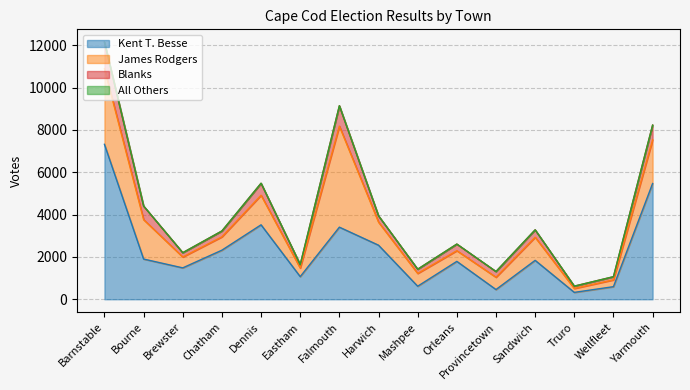

What is the value of the James Rodgers point at the 10th from the left?

505